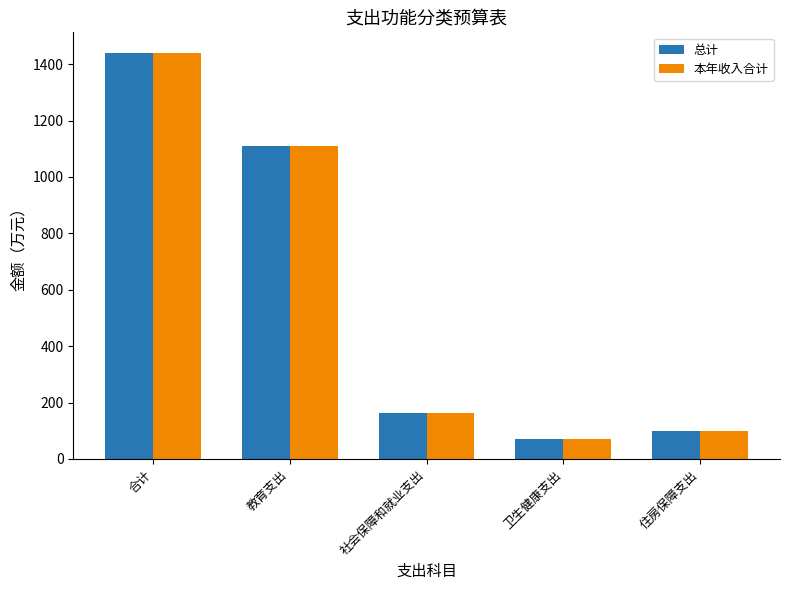

What is the total value across all series at 教育支出?

2216.8